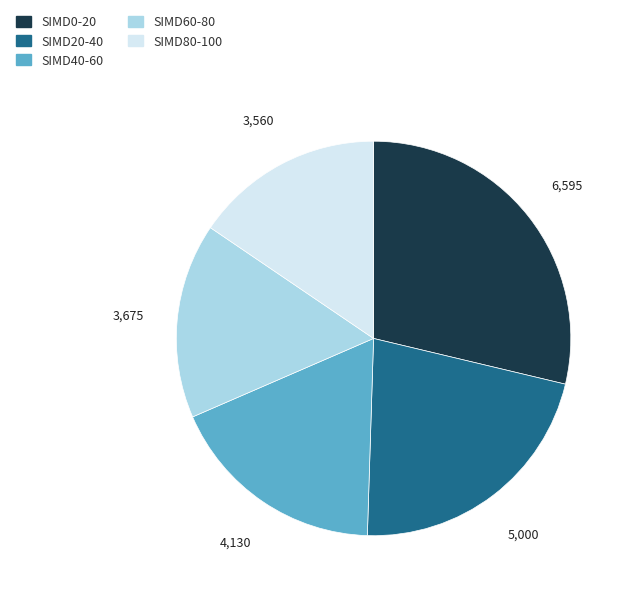

Combined, do SIMD20-40 and SIMD80-100 account for over 50%?

No